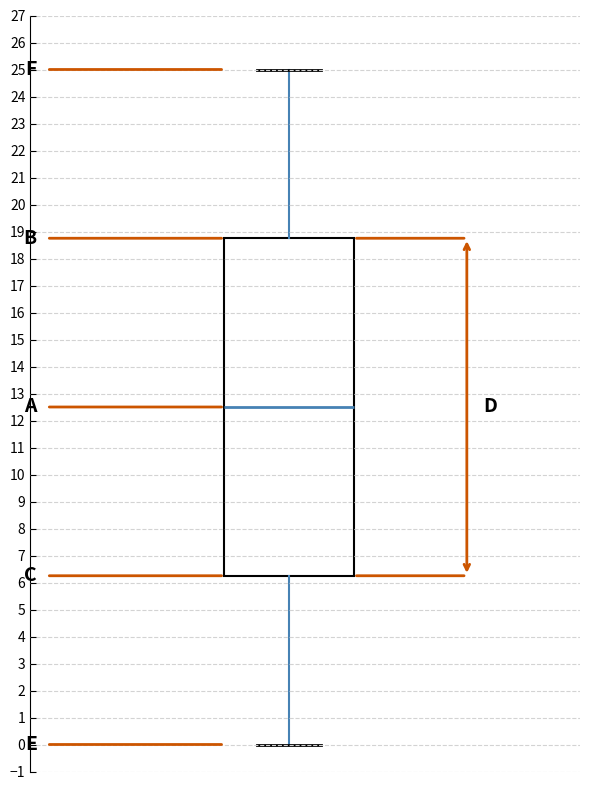

Read this box plot against the y-axis: the position of the median line, the range covered by the box, and the ends of both whiskers. The values are not printed on the chart, so give them approximately, as read against the axis.

median 12.5, box 6.3 to 18.8, whiskers 0.0 to 25.0